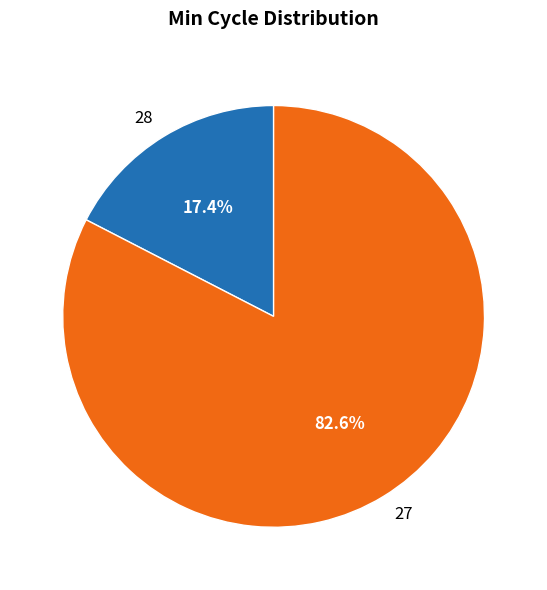

How many slices are in this pie chart?

2